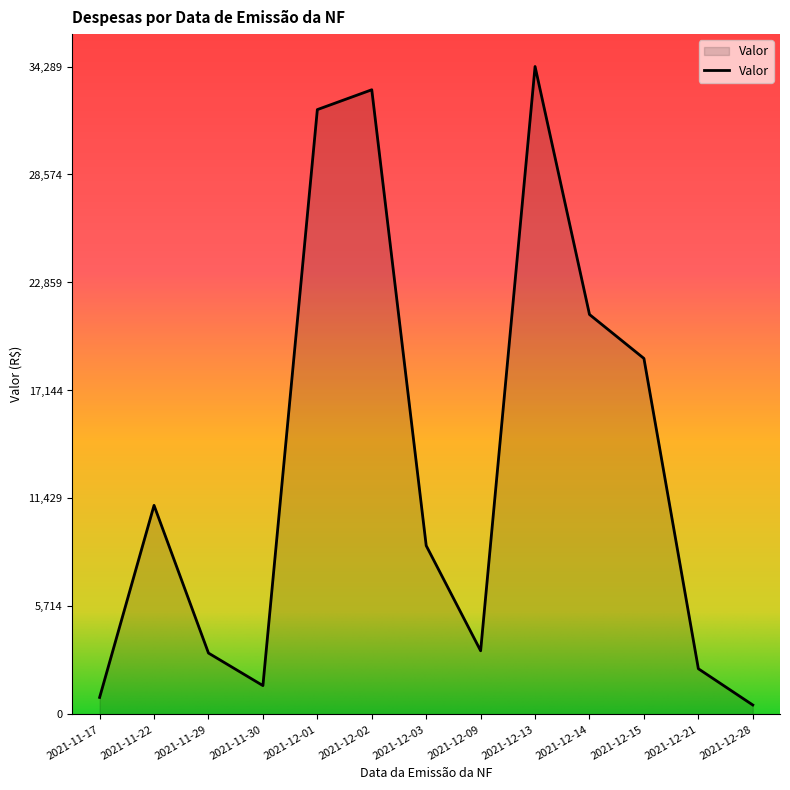

What is the change in value from 2021-12-13 to 2021-12-28?

-33789.1